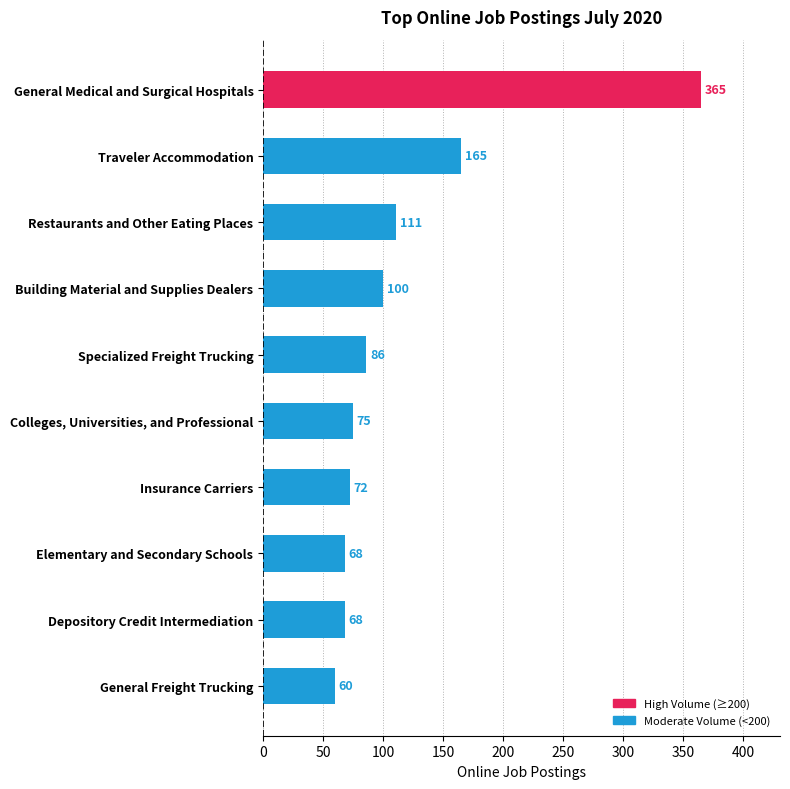

What value does the data have at Colleges, Universities, and Professional, to the nearest 10?

80